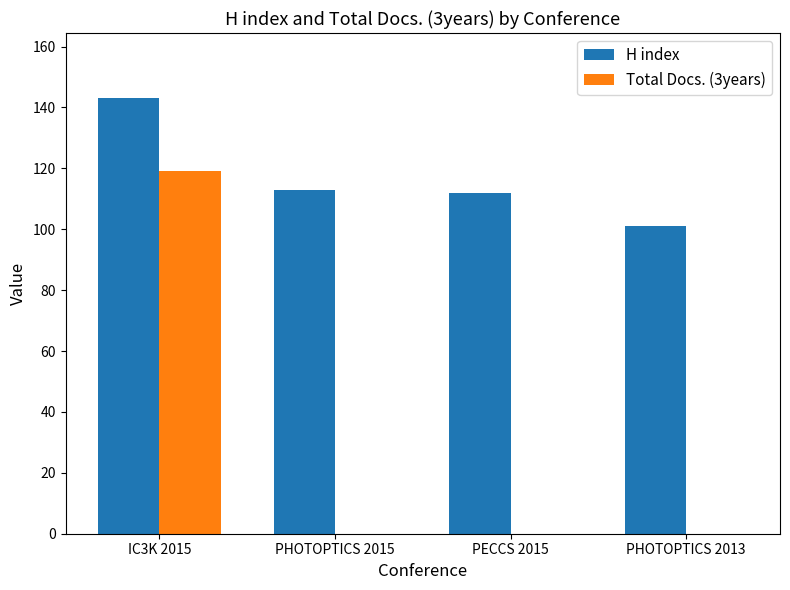

The H index series shows 232 at IC3K 2015. True or false?

False